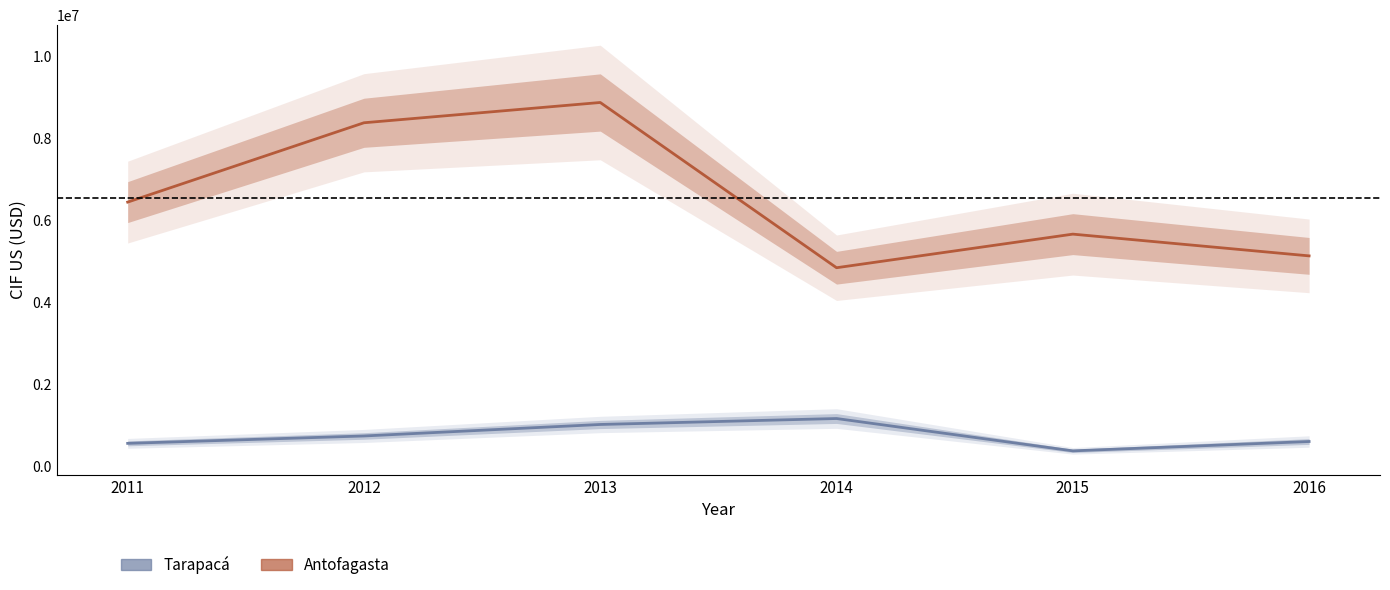

True or false: Tarapacá and Antofagasta cross at least once.

False